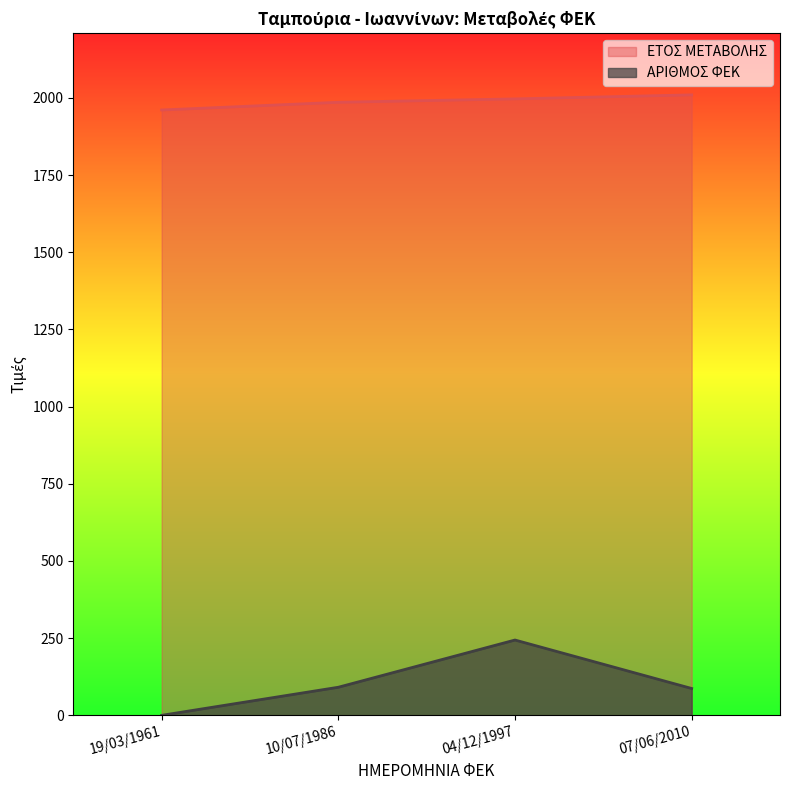

True or false: ΕΤΟΣ ΜΕΤΑΒΟΛΗΣ has a value of 2010 at 07/06/2010.

True